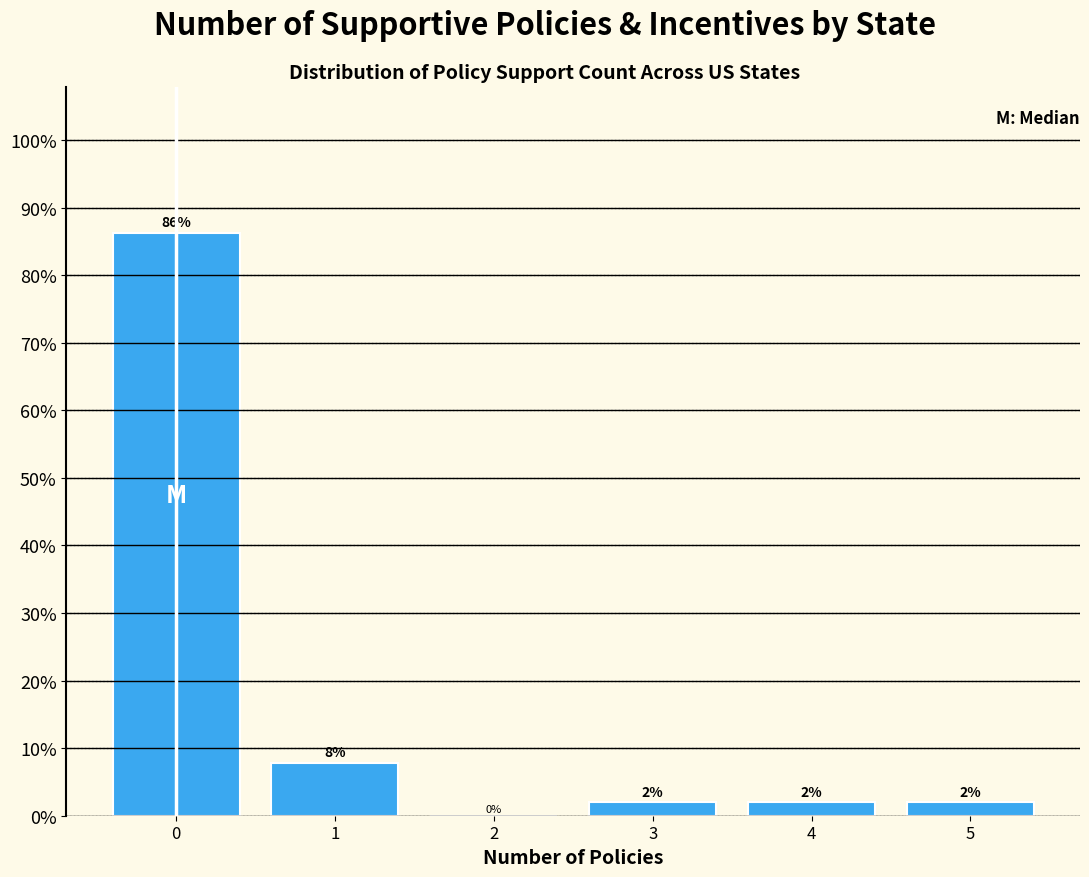

What is the greatest value displayed?

86.3